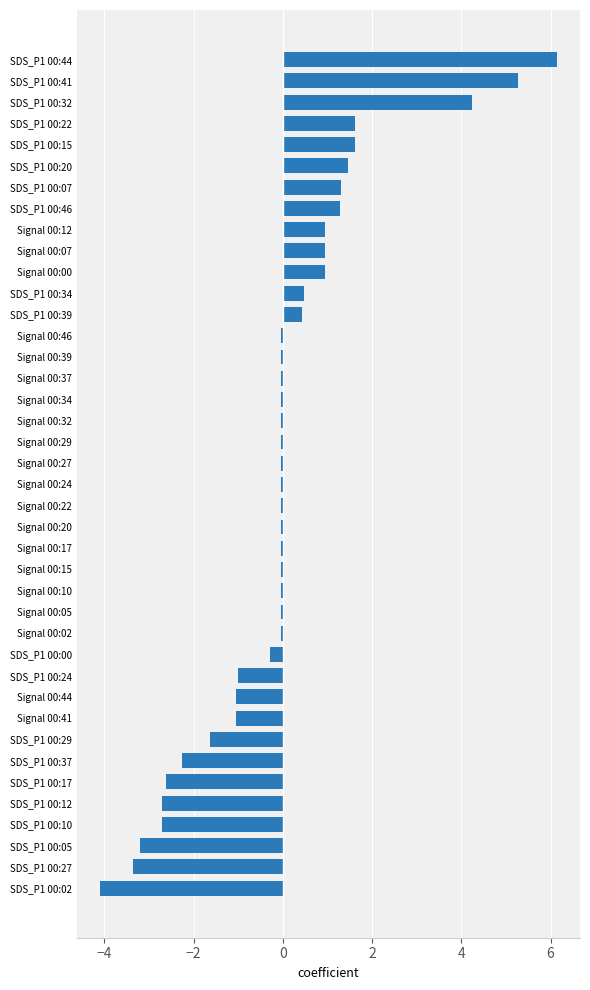

Between SDS_P1 00:12 and SDS_P1 00:00, which is larger?

SDS_P1 00:00